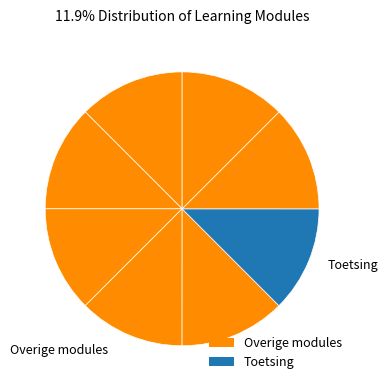

Count the number of slices in the pie.

8